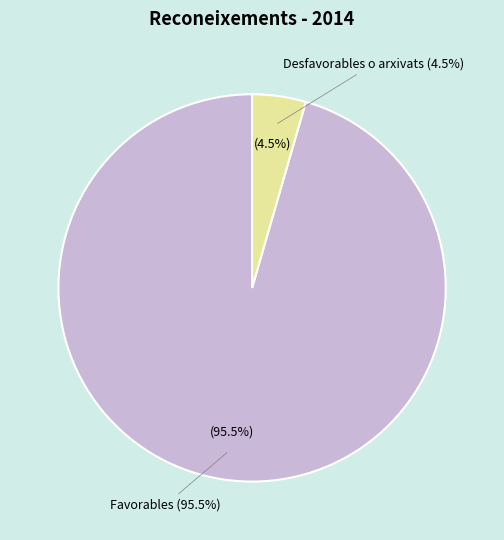

Is the sum of Favorables and Desfavorables o arxivats greater than half?

Yes